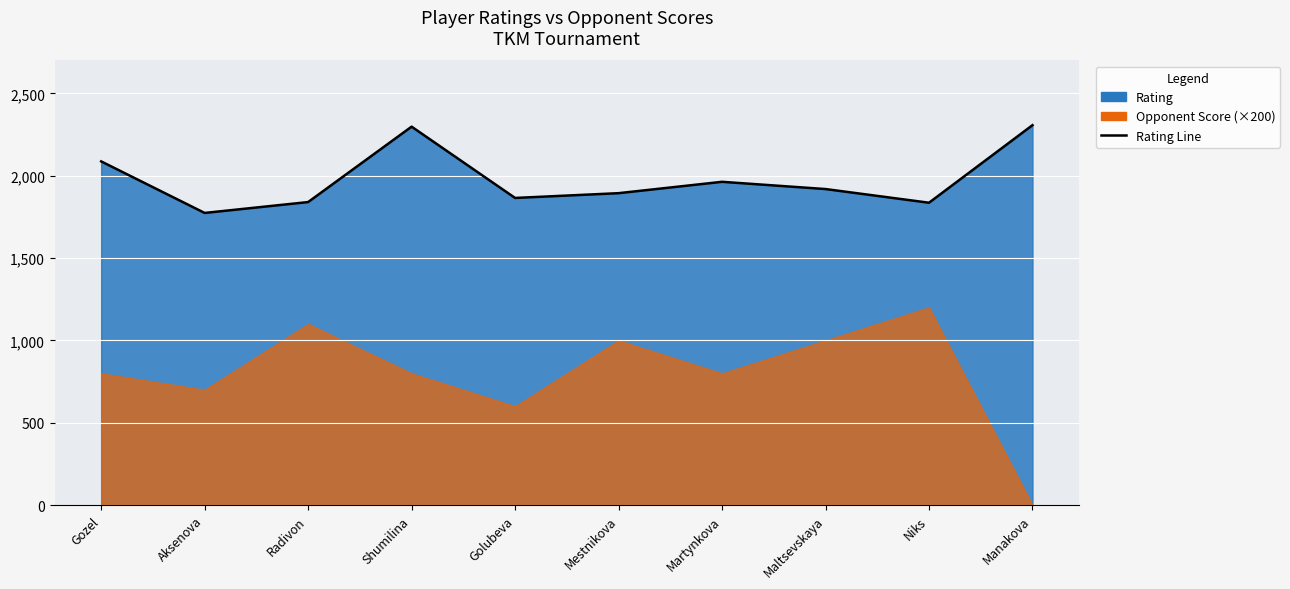

Does the chart display data point markers on the line(s)?

No